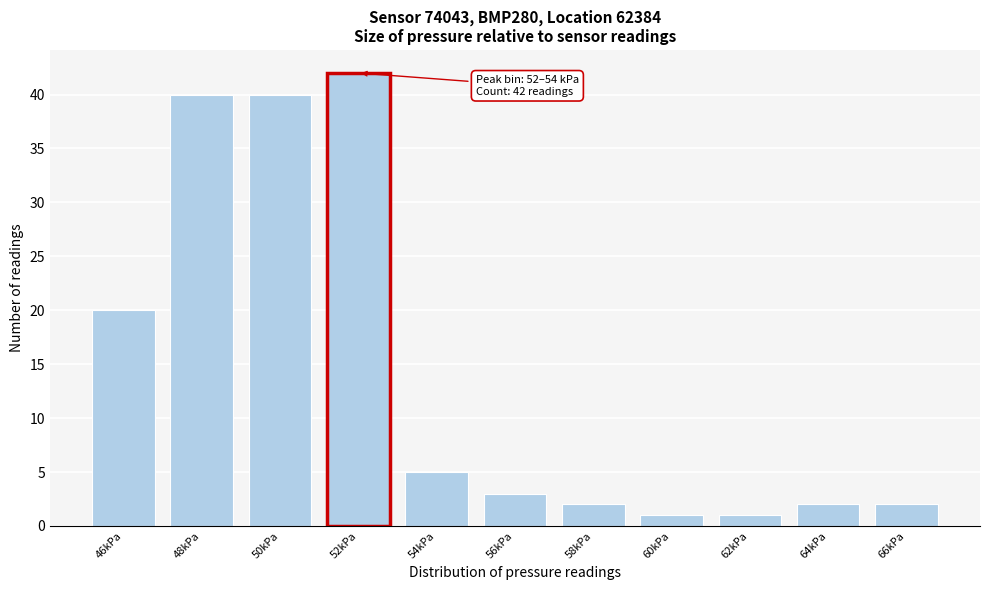

Reading right to left, list all the values displayed in this chart.

2	2	1	1	2	3	5	42	40	40	20